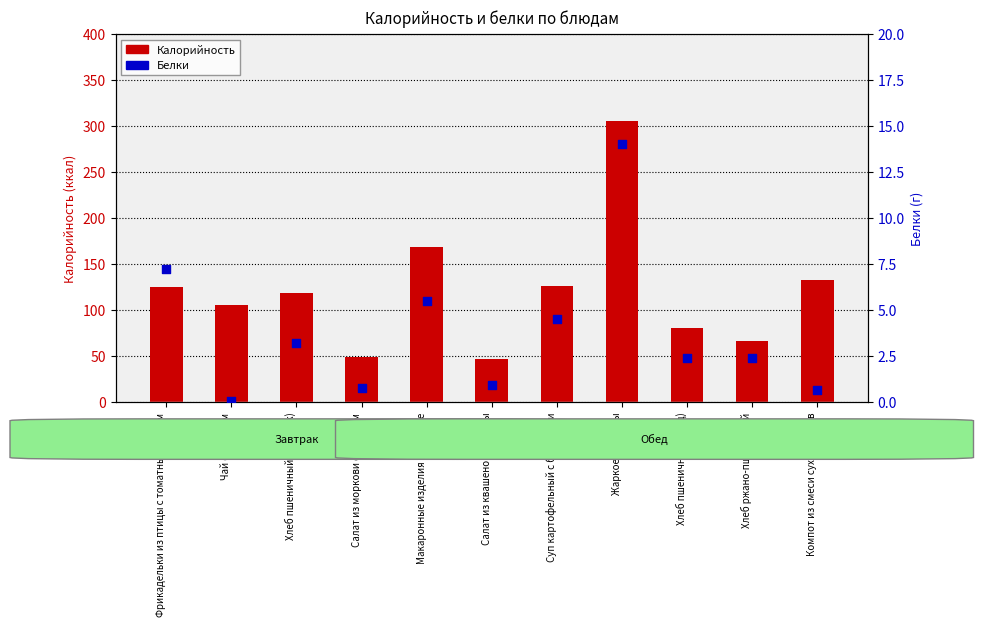

Is the value of Белки at Хлеб ржано-пшеничный greater than the value of Калорийность at Фрикадельки из птицы с томатным соусом?

No